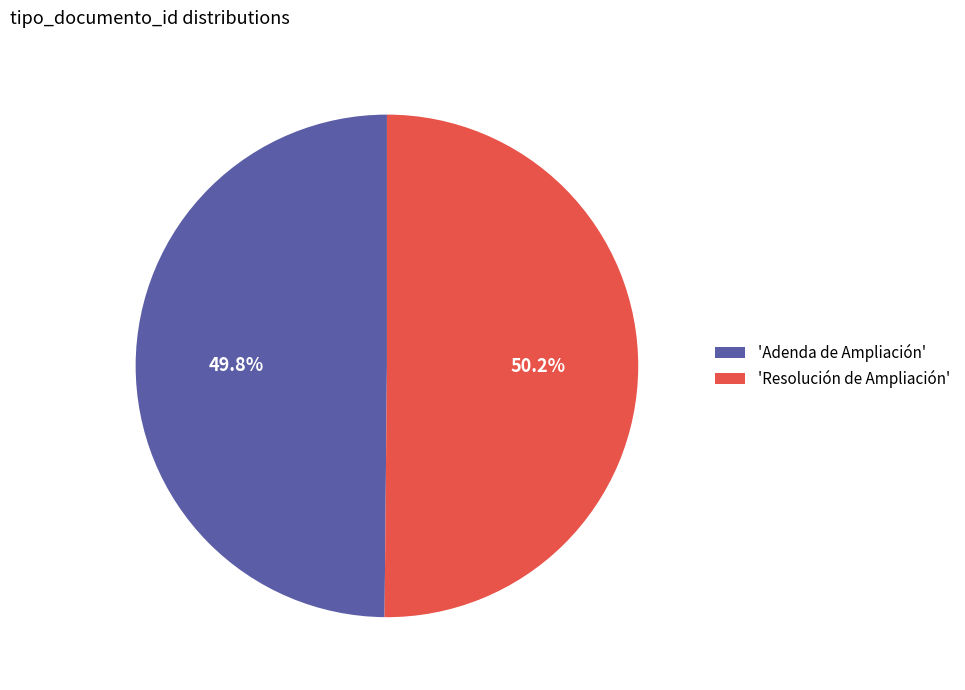

Is there any slice that represents more than half of the pie?

Yes